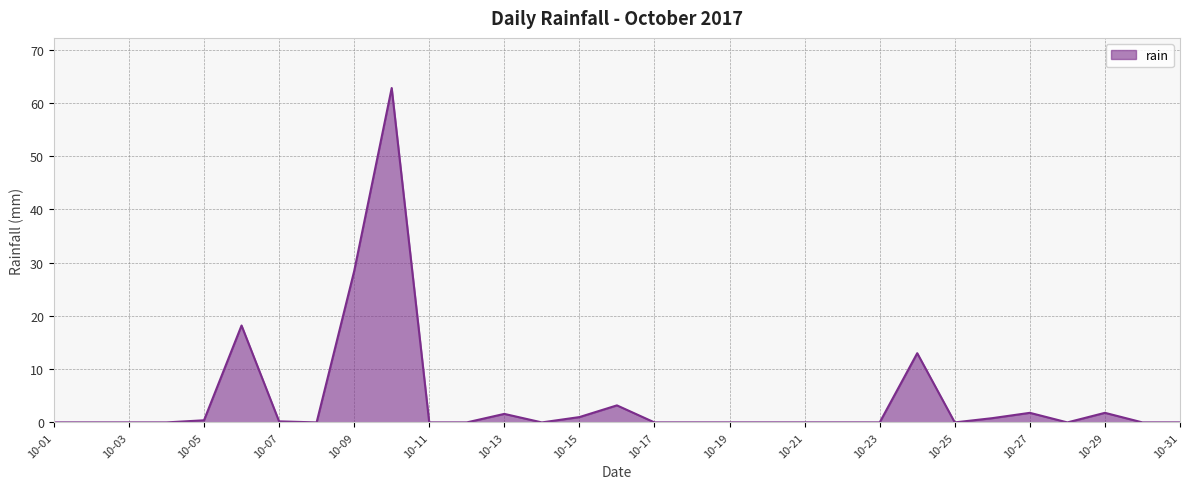

What is the difference between the maximum and minimum values?

62.8